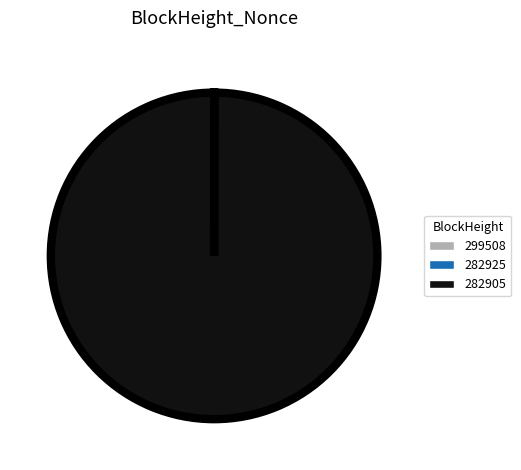

Is there a majority slice in this chart?

Yes